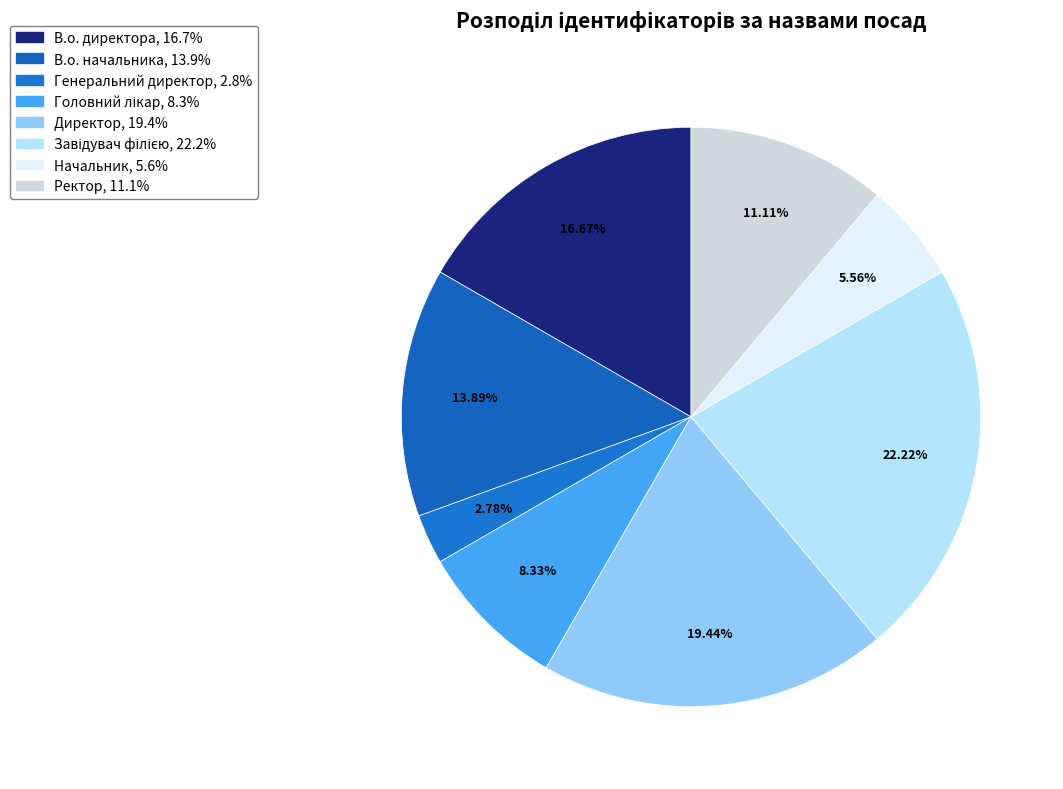

To the nearest percent, what portion does Директор represent?

19%